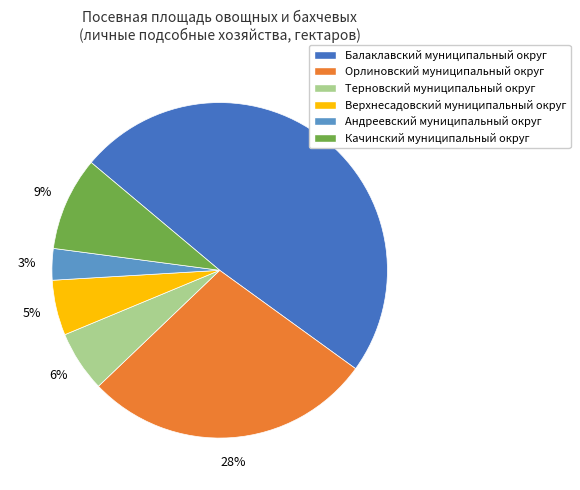

To the nearest percent, what is the difference between the largest and smallest slice percentages?

46%